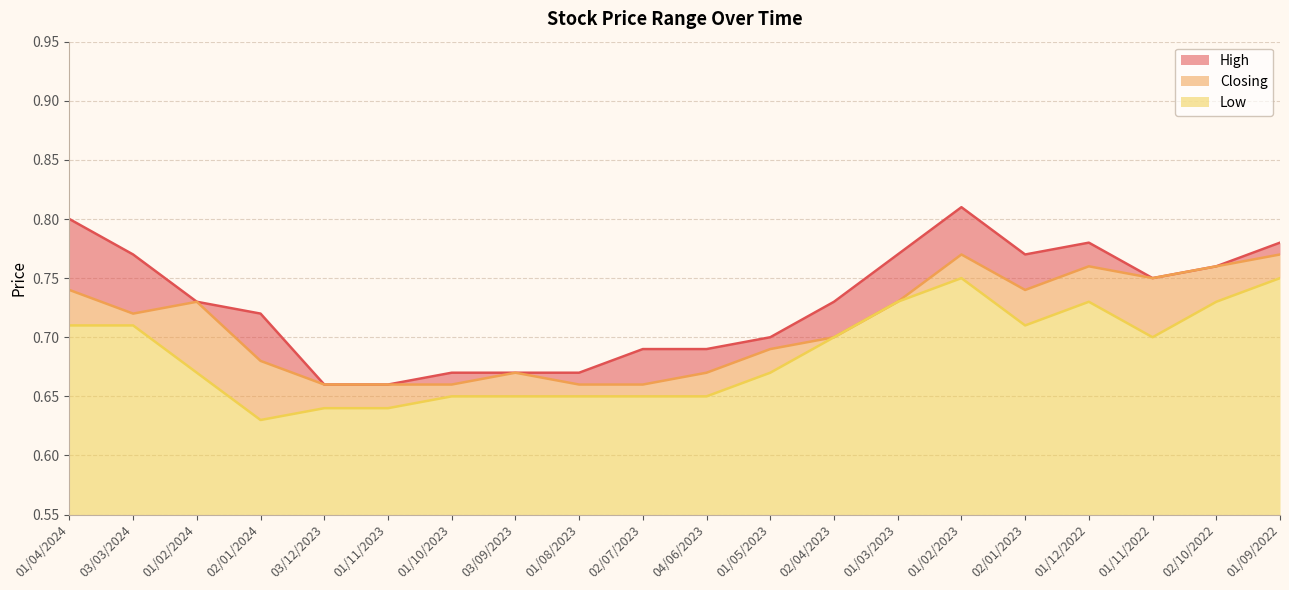

List the labels in order of Closing value, largest first.

01/02/2023, 01/09/2022, 01/12/2022, 02/10/2022, 01/11/2022, 01/04/2024, 02/01/2023, 01/02/2024, 01/03/2023, 03/03/2024, 02/04/2023, 01/05/2023, 02/01/2024, 03/09/2023, 04/06/2023, 03/12/2023, 01/11/2023, 01/10/2023, 01/08/2023, 02/07/2023